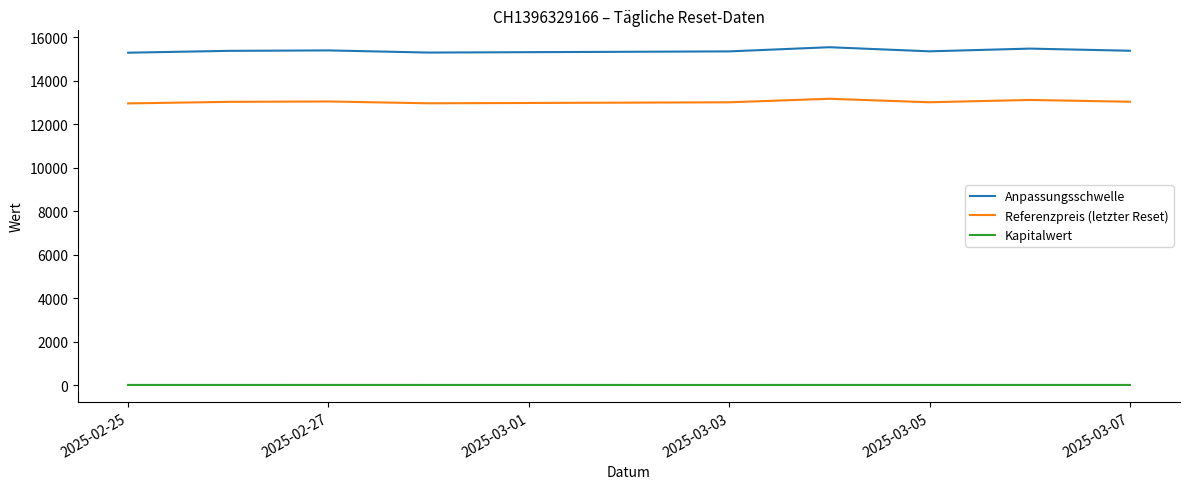

Does the chart have visible grid lines?

No